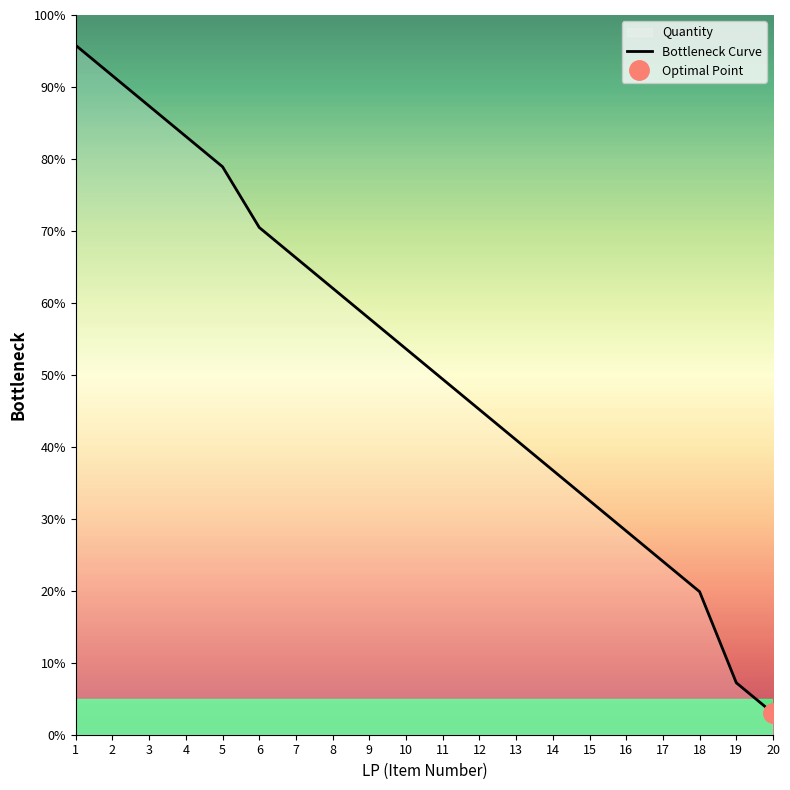

What is the value of the 13th point from the left?

41.0